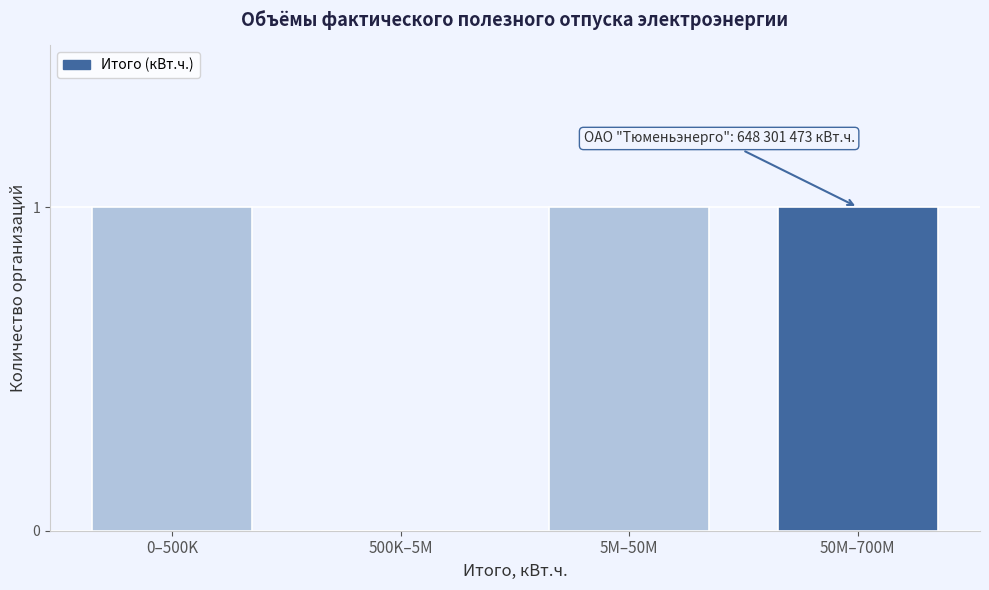

Reading left to right, what are all the values shown in this chart?

0–500K=1	500K–5M=0	5M–50M=1	50M–700M=1